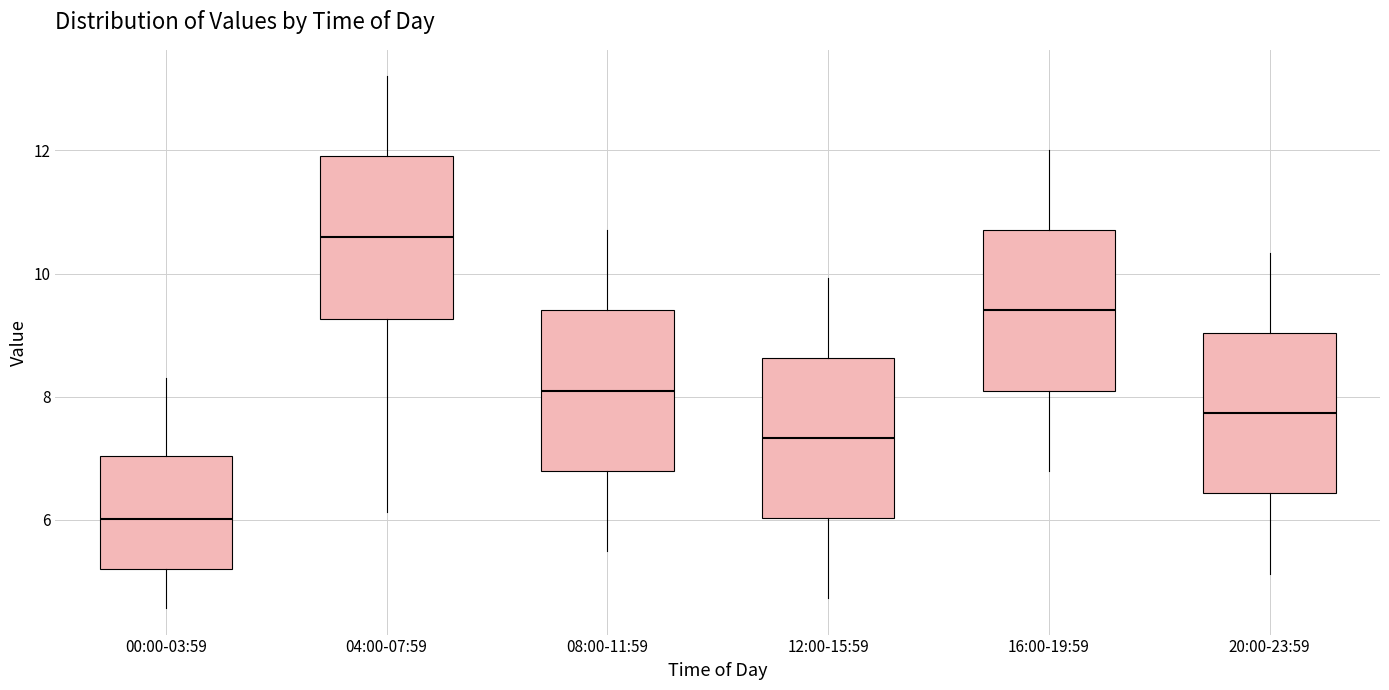

Where does the lower whisker of the box for 12:00-15:59 end on the y-axis? The values are not printed on the chart, so give them approximately, as read against the axis.

4.8